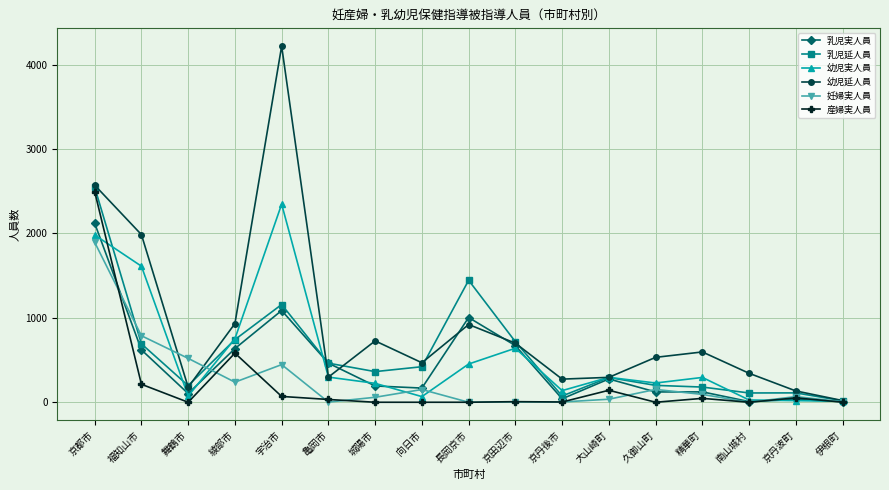

What is the spread (max minus min) of values at 向日市?

468